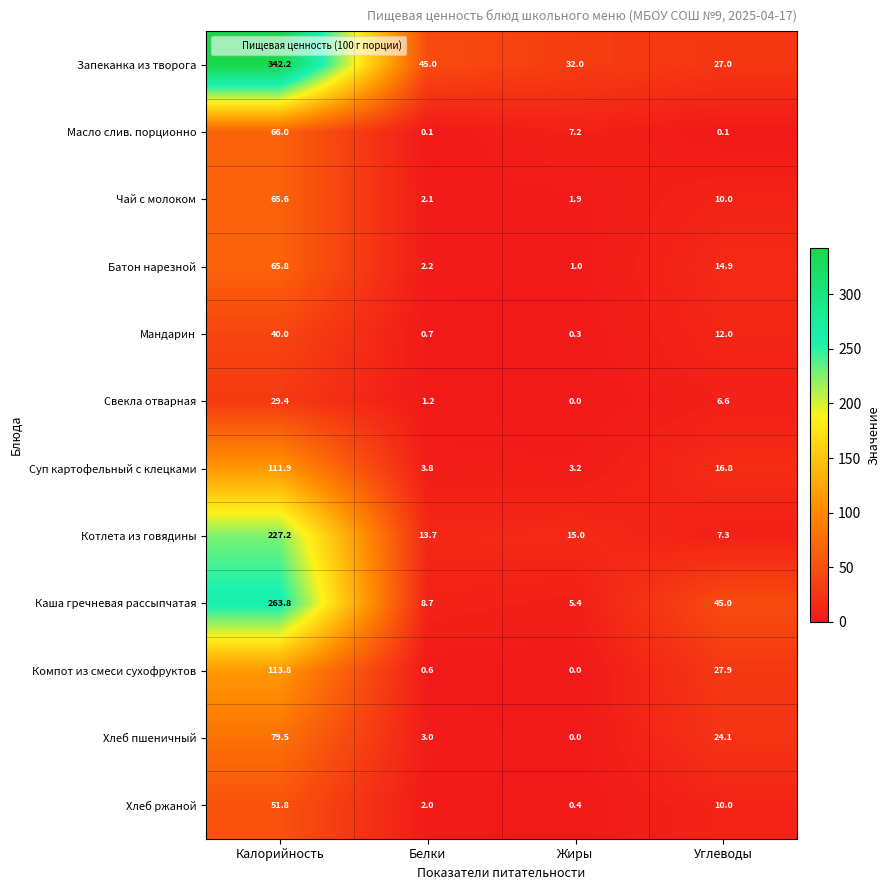

What is the spread (max minus min) of values at Калорийность?

312.8